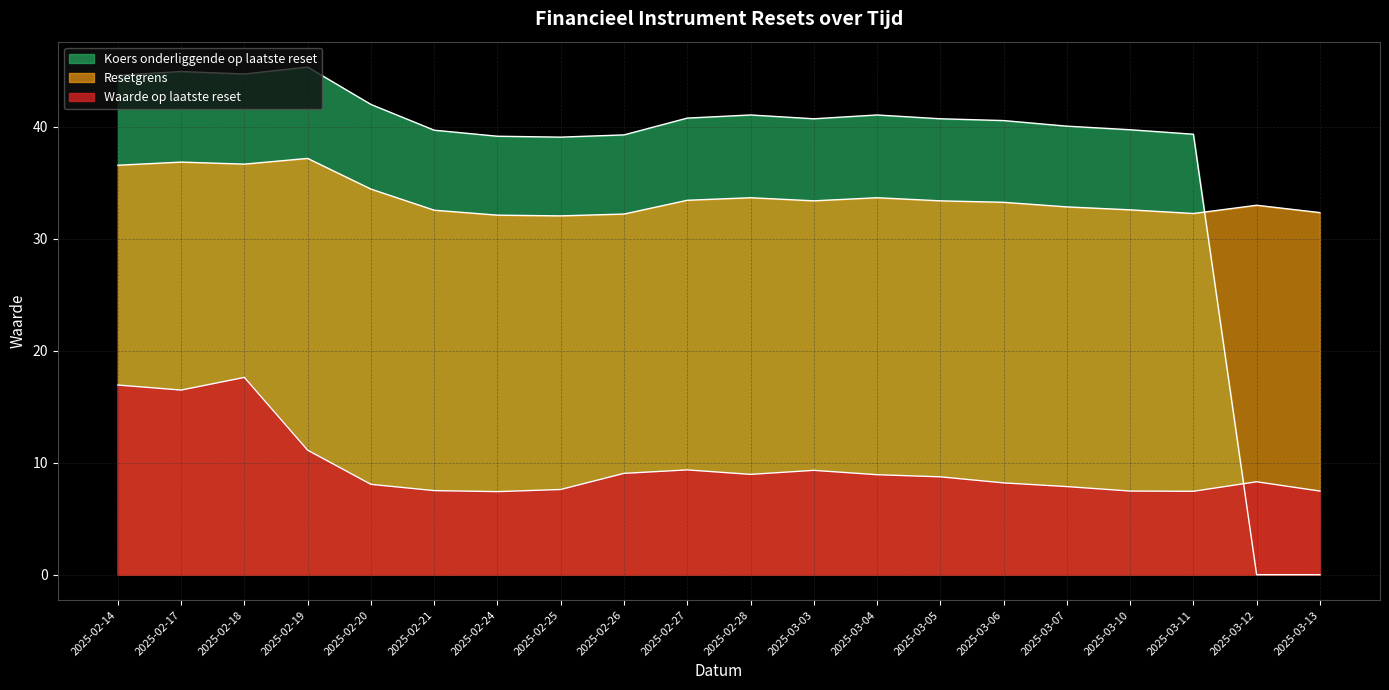

How many times do Resetgrens and Koers onderliggende op laatste reset cross each other?

1